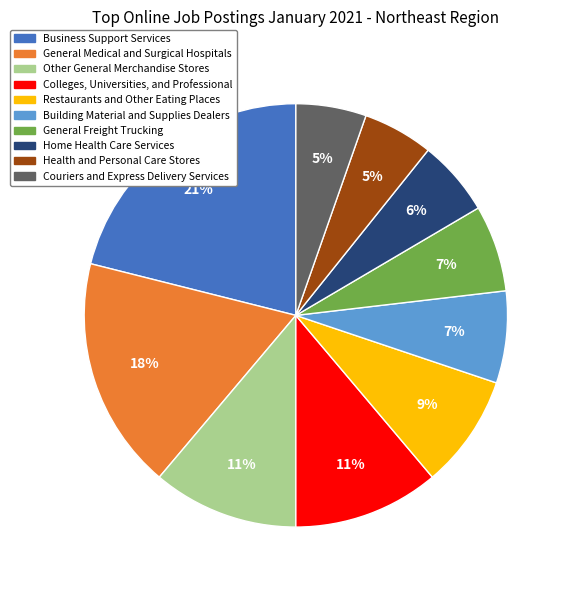

What is the largest slice in the pie chart?

Business Support Services